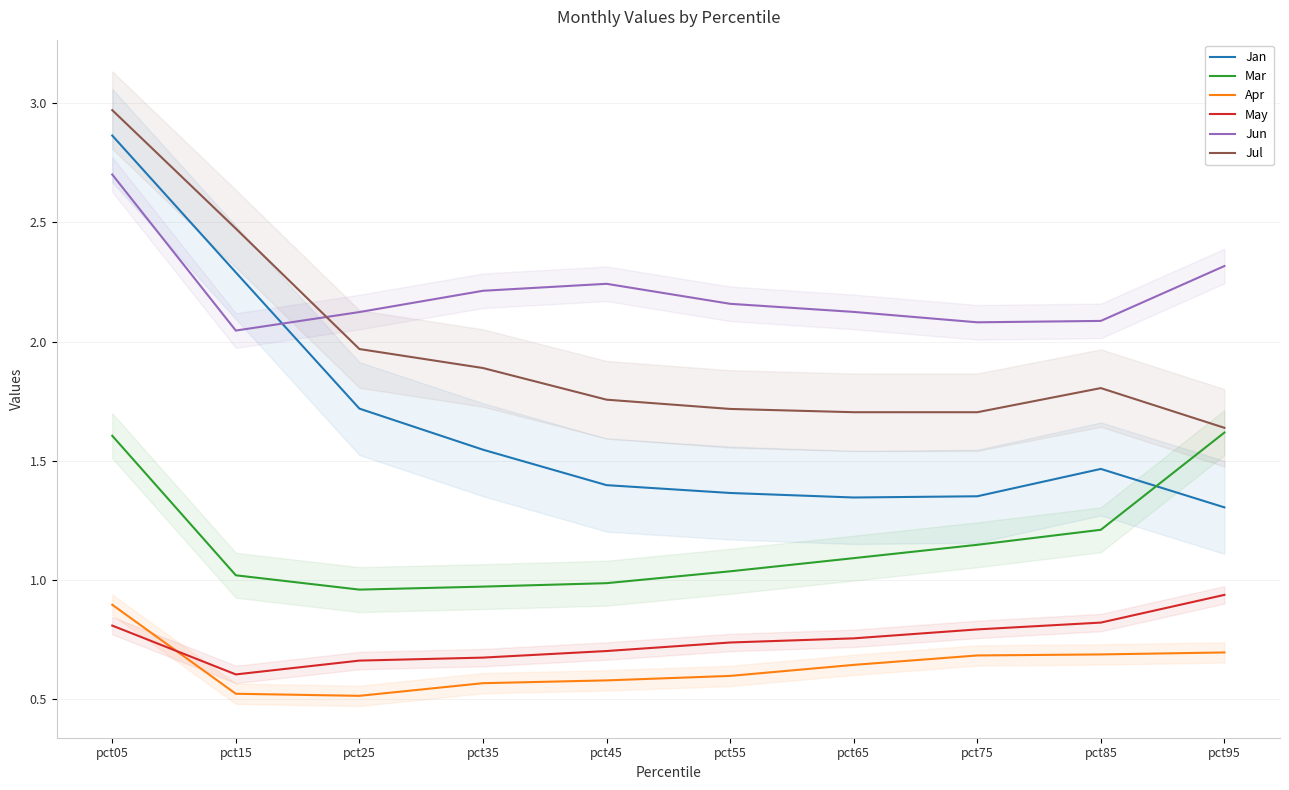

What is the spread (max minus min) of values at pct25?

1.6